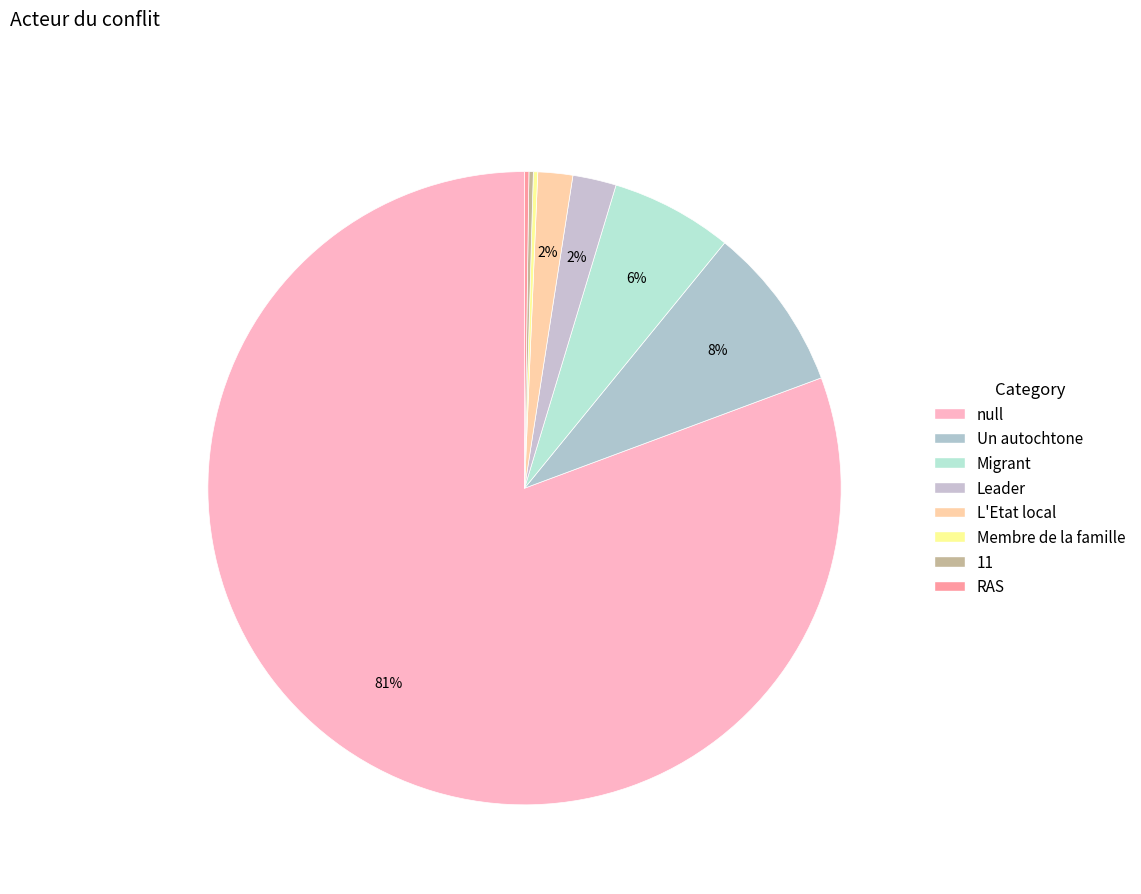

What is the smallest slice in the pie chart?

Membre de la famille